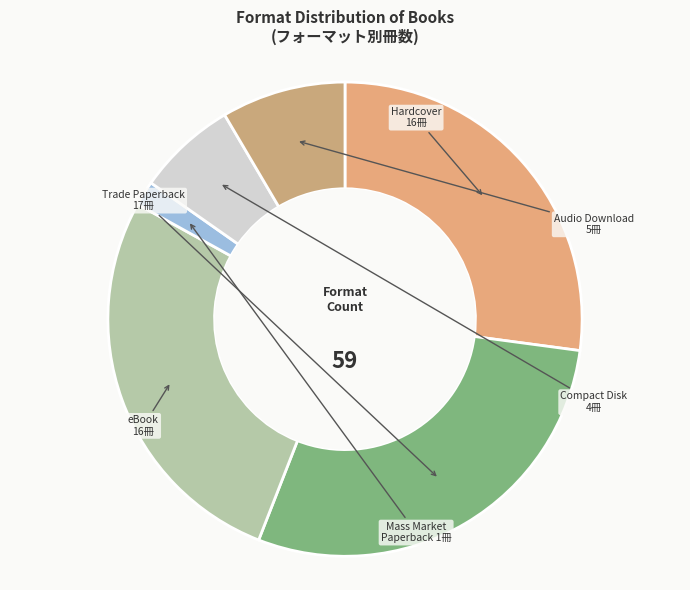

Does Mass Market Paperback represent more than half of the total?

No